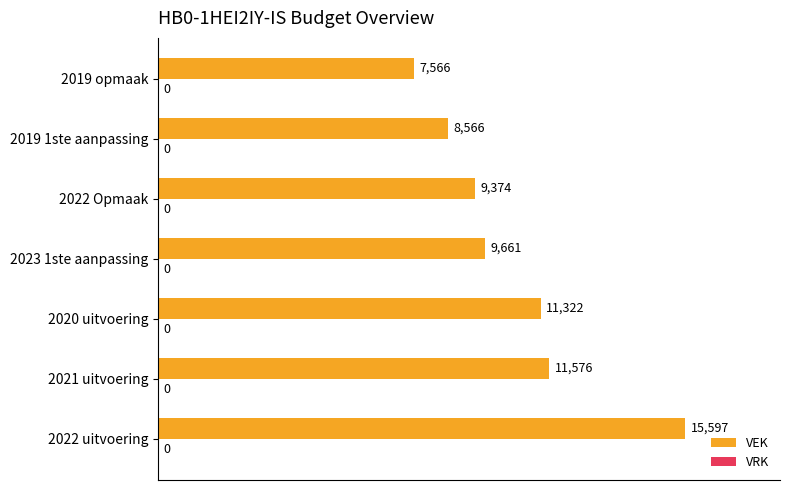

What is the change in value from 2020 uitvoering to 2019 opmaak?

-3756